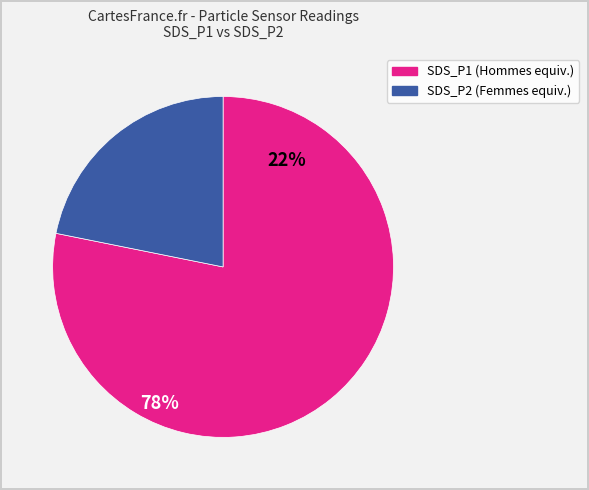

Combined, do SDS_P1 and SDS_P2 account for over 50%?

Yes